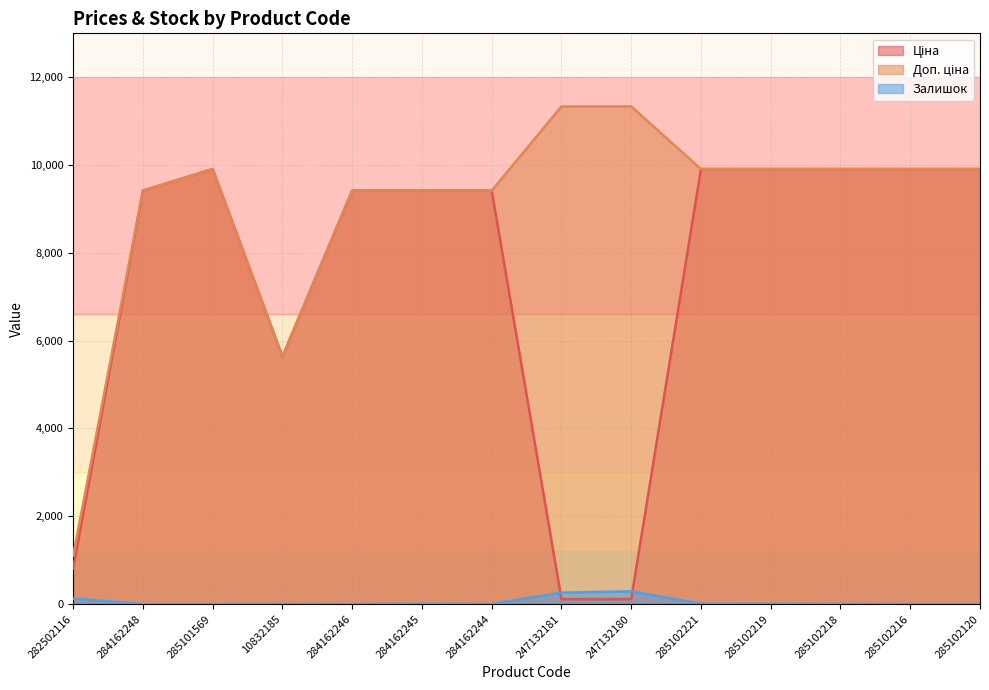

Reading left to right, transcribe all the data shown in this chart.

Ціна: 282502116=813.0	284162248=9416.9	285101569=9908.5	10832185=5636.0	284162246=9416.9	284162245=9416.9	284162244=9416.9	247132181=113.3	247132180=113.3	285102221=9908.5	285102219=9908.5	285102218=9908.5	285102216=9908.5	285102120=9908.5
Доп. ціна: 282502116=1101.8	284162248=9416.9	285101569=9908.5	10832185=5636.0	284162246=9416.9	284162245=9416.9	284162244=9416.9	247132181=11334.0	247132180=11334.0	285102221=9908.5	285102219=9908.5	285102218=9908.5	285102216=9908.5	285102120=9908.5
Залишок: 282502116=125.0	284162248=0.0	285101569=0.0	10832185=2.0	284162246=0.0	284162245=9.0	284162244=0.0	247132181=260.0	247132180=290.0	285102221=8.0	285102219=7.0	285102218=3.0	285102216=0.0	285102120=0.0